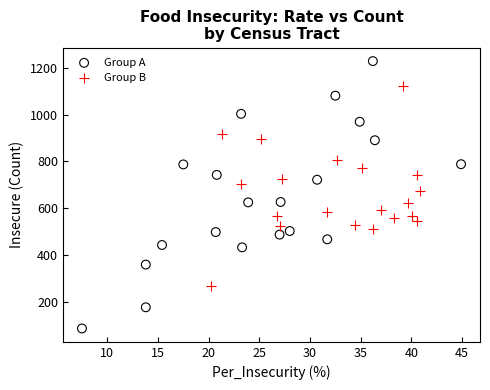

Which series contains the highest Y value?

Group A